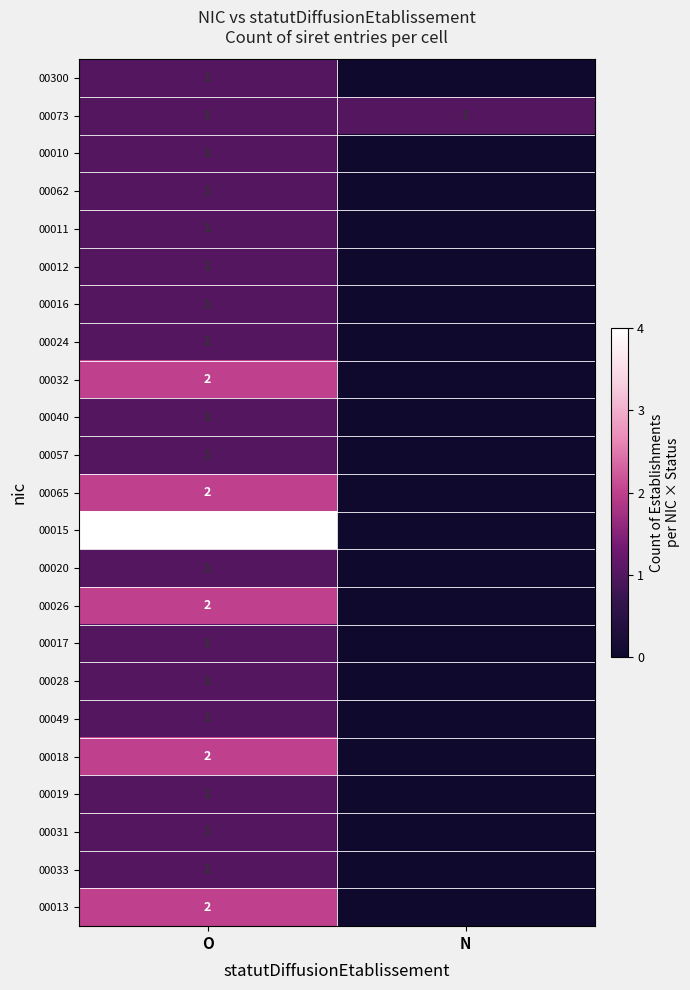

True or false: 00073 has a value of 1 at O.

True